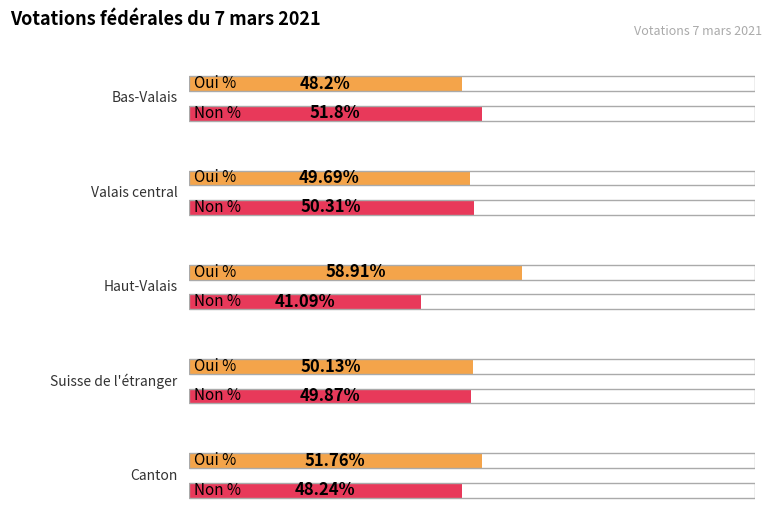

What is the difference between the maximum and second lowest values in the Non % series?

3.6